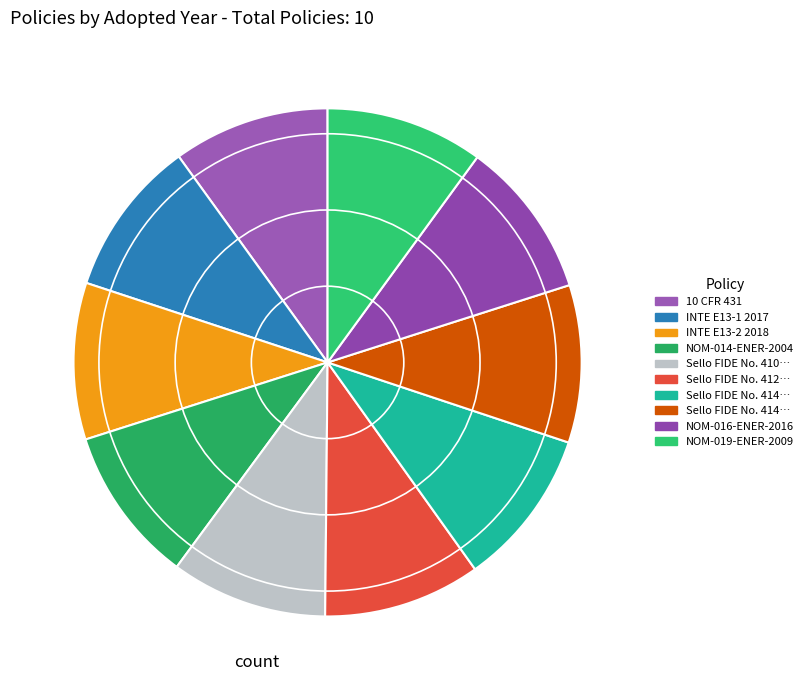

How many slices are in this pie chart?

10